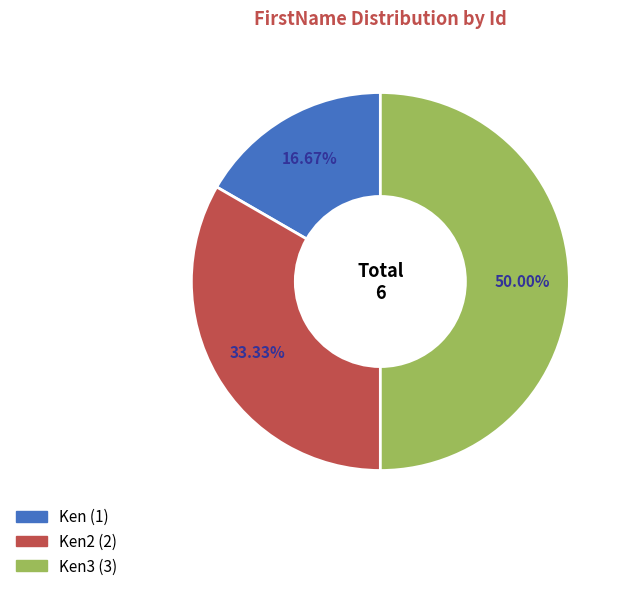

Rank the categories by value from lowest to highest.

Ken (1), Ken2 (2), Ken3 (3)